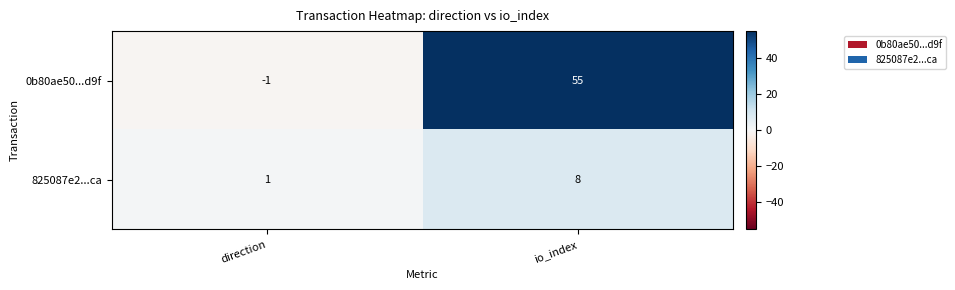

What is the difference between the maximum and minimum values in the 825087e2...ca series?

7